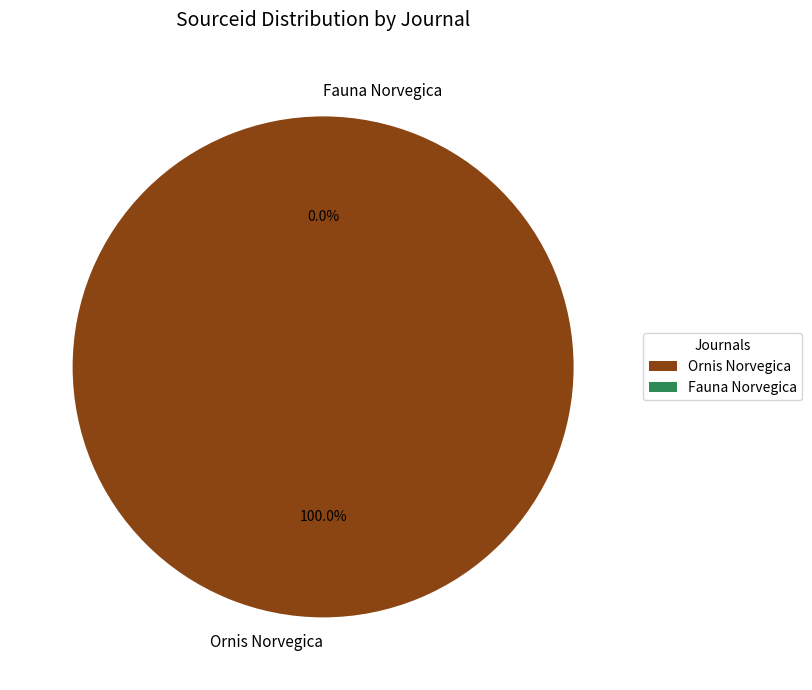

Is it true that Fauna Norvegica is 0% of the pie?

True